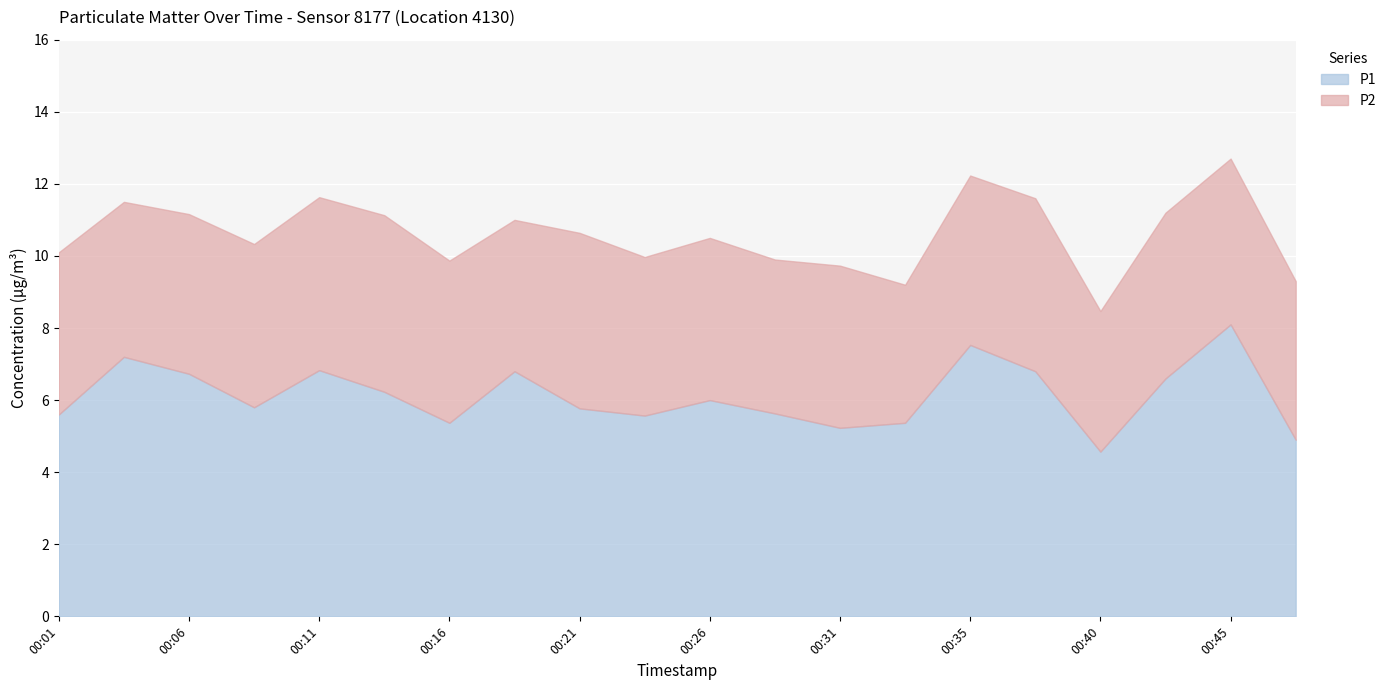

How many data points in P1 are less than 6?

10